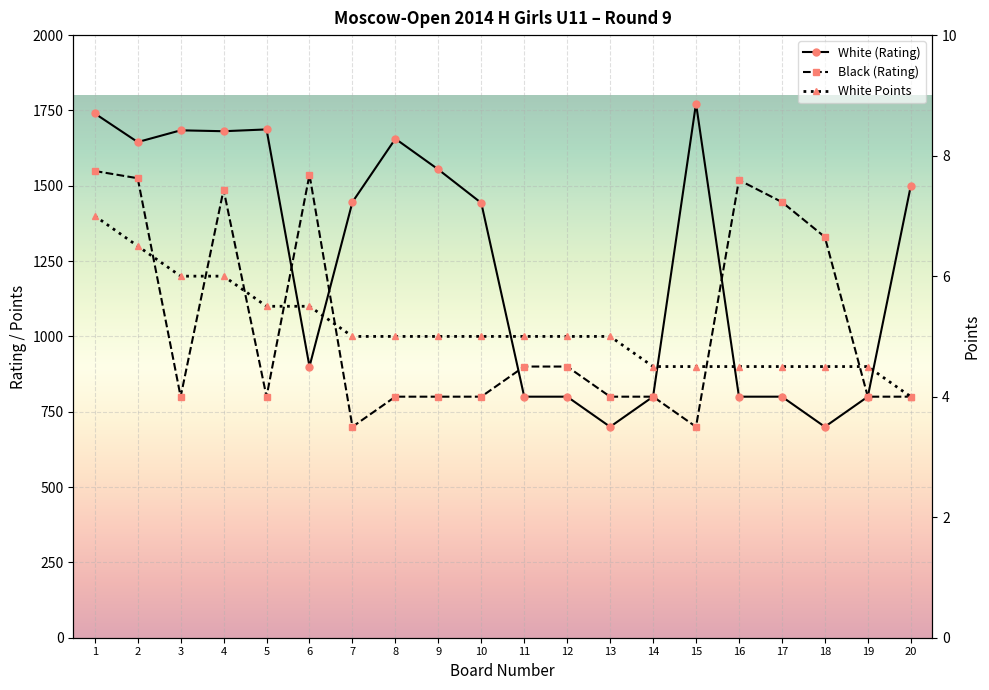

What is the average value of the Black (Rating) series?

1039.7